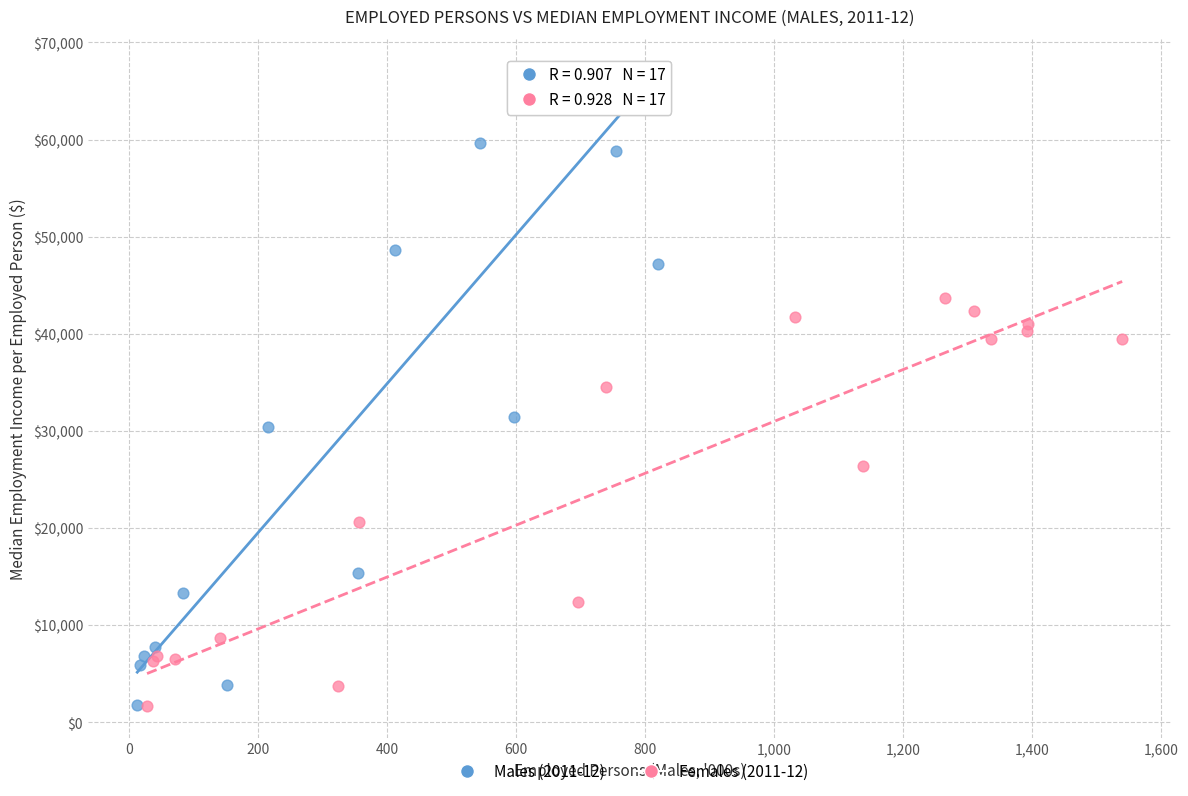

Which series has the largest Y range (max minus min)?

Males (2011-12)